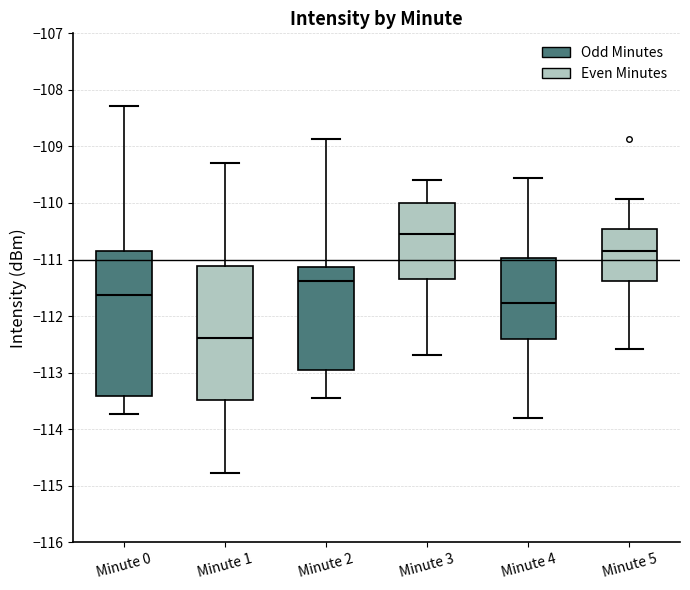

Comparing the boxes themselves (not the whiskers), which one is the tallest?

Minute 0